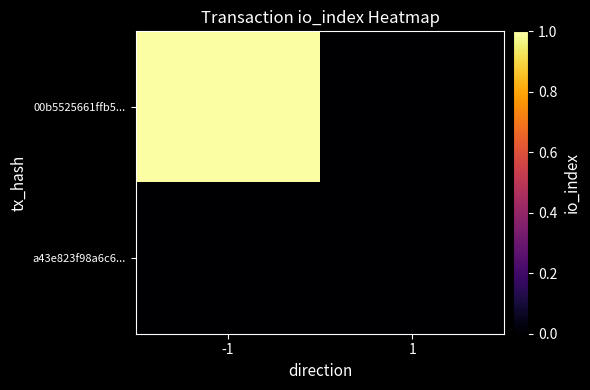

Reading left to right, list all the values displayed in this chart.

00b5525661ffb5...: -1=1	1=0
a43e823f98a6c6...: -1=0	1=0